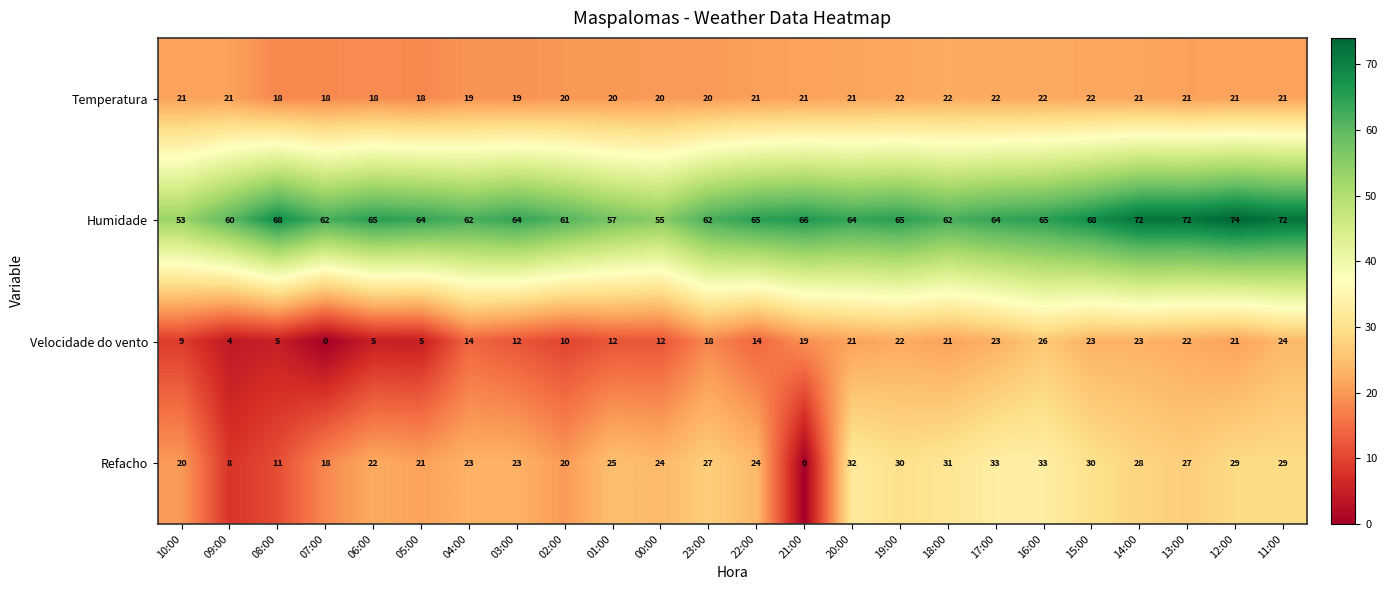

Count the Temperatura values in the range 20 to 21.

13